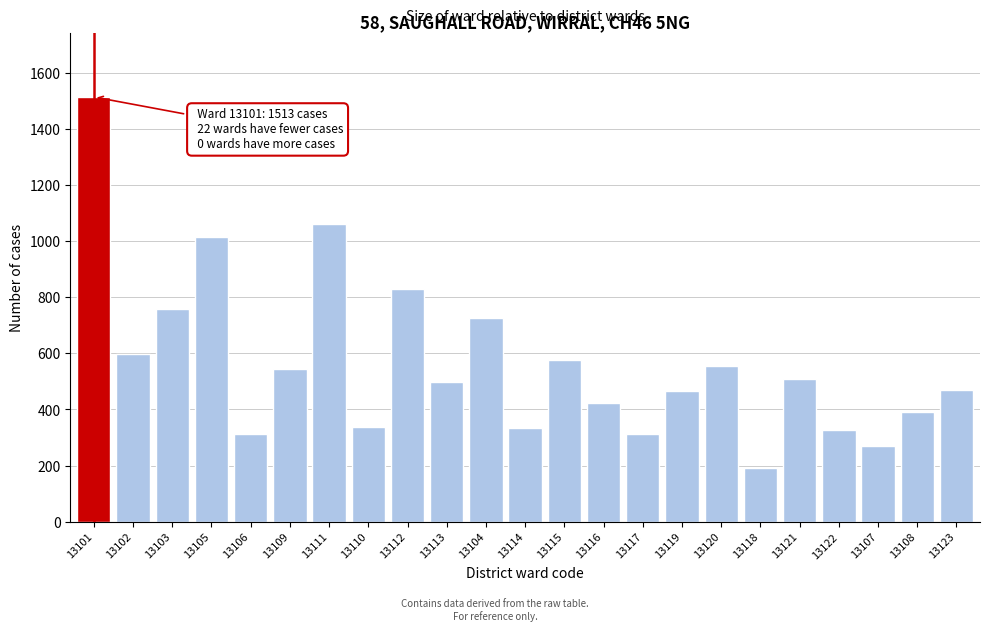

What is the minimum value shown in the chart?

193